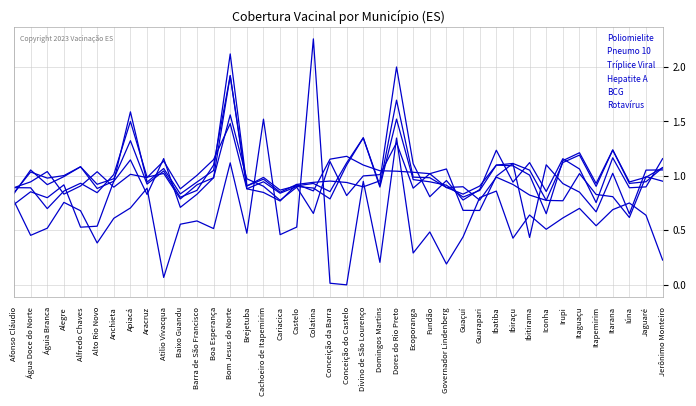

What is the total value across all series at Castelo?

5.1